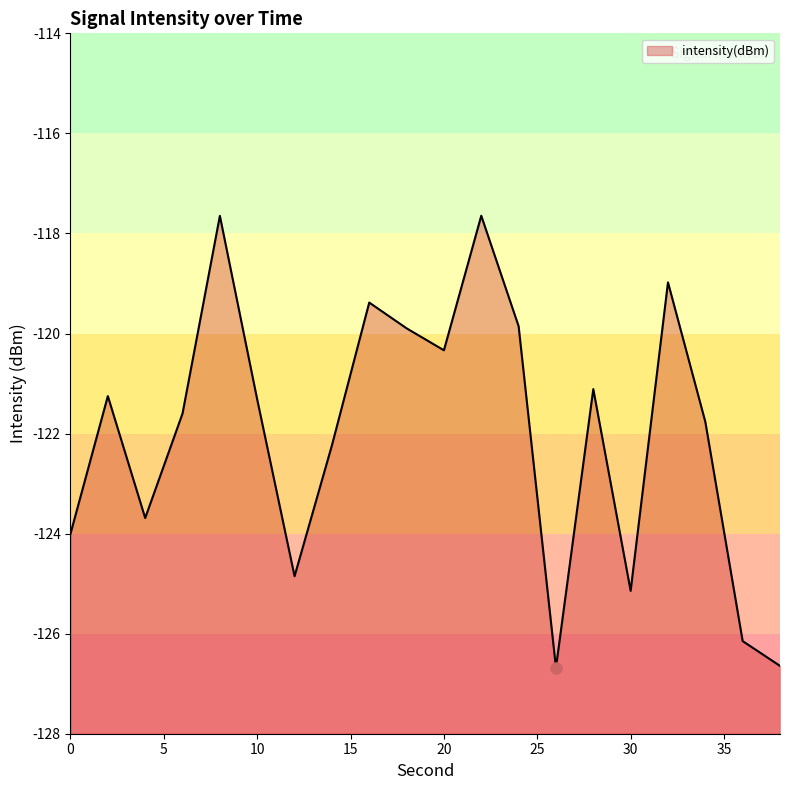

True or false: there are more than 1 points higher than both neighbors.

True